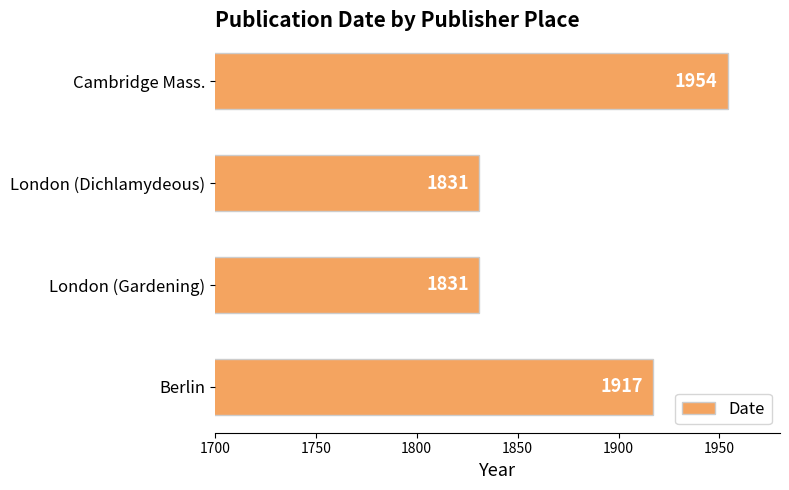

What is the sum of all values?

7533